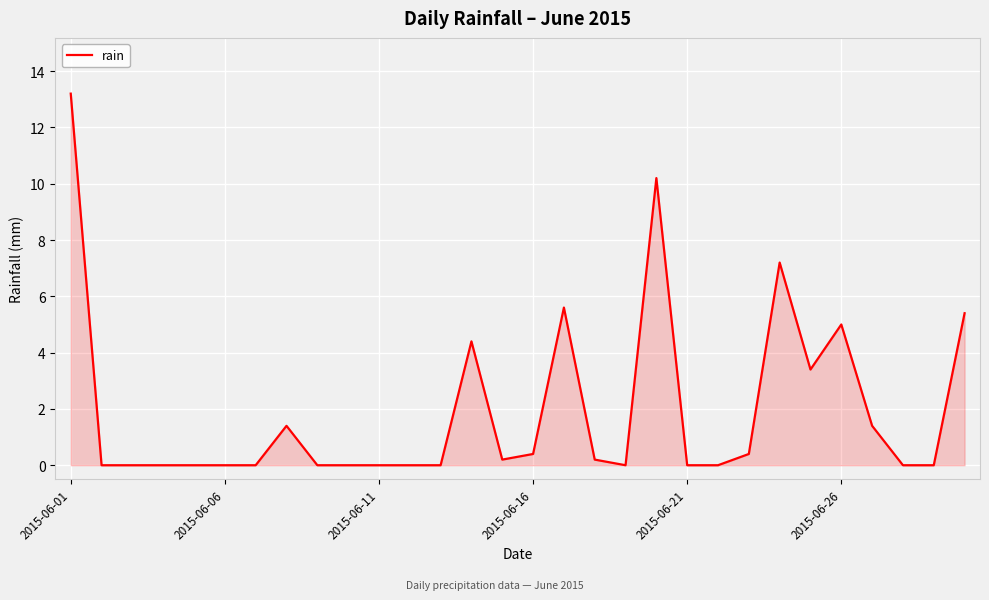

Reading left to right, extract all data points from this chart.

13.2	0.0	0.0	0.0	0.0	0.0	0.0	1.4	0.0	0.0	0.0	0.0	0.0	4.4	0.2	0.4	5.6	0.2	0.0	10.2	0.0	0.0	0.4	7.2	3.4	5.0	1.4	0.0	0.0	5.4